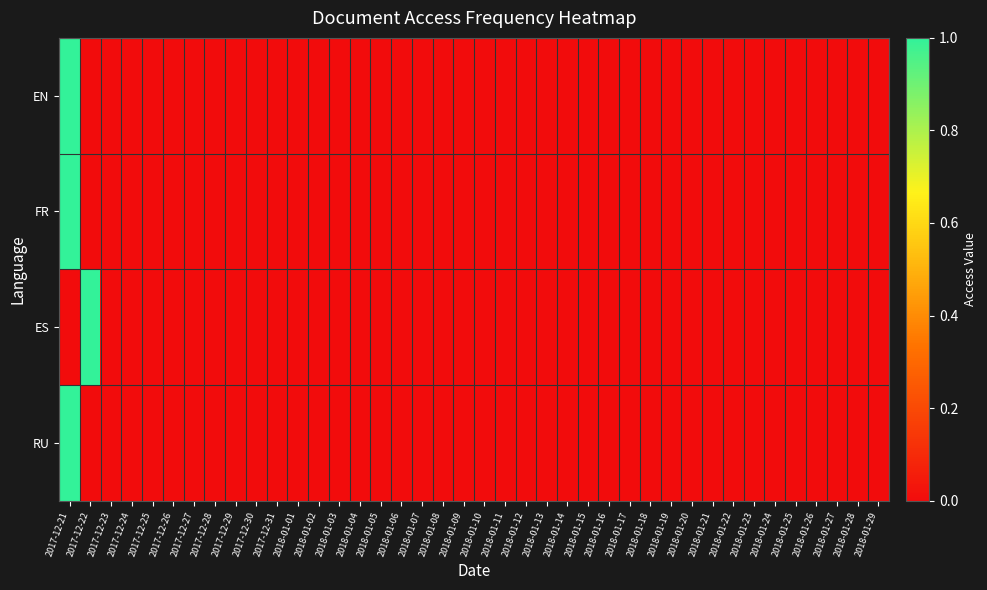

Which series has the largest total across all categories?

EN